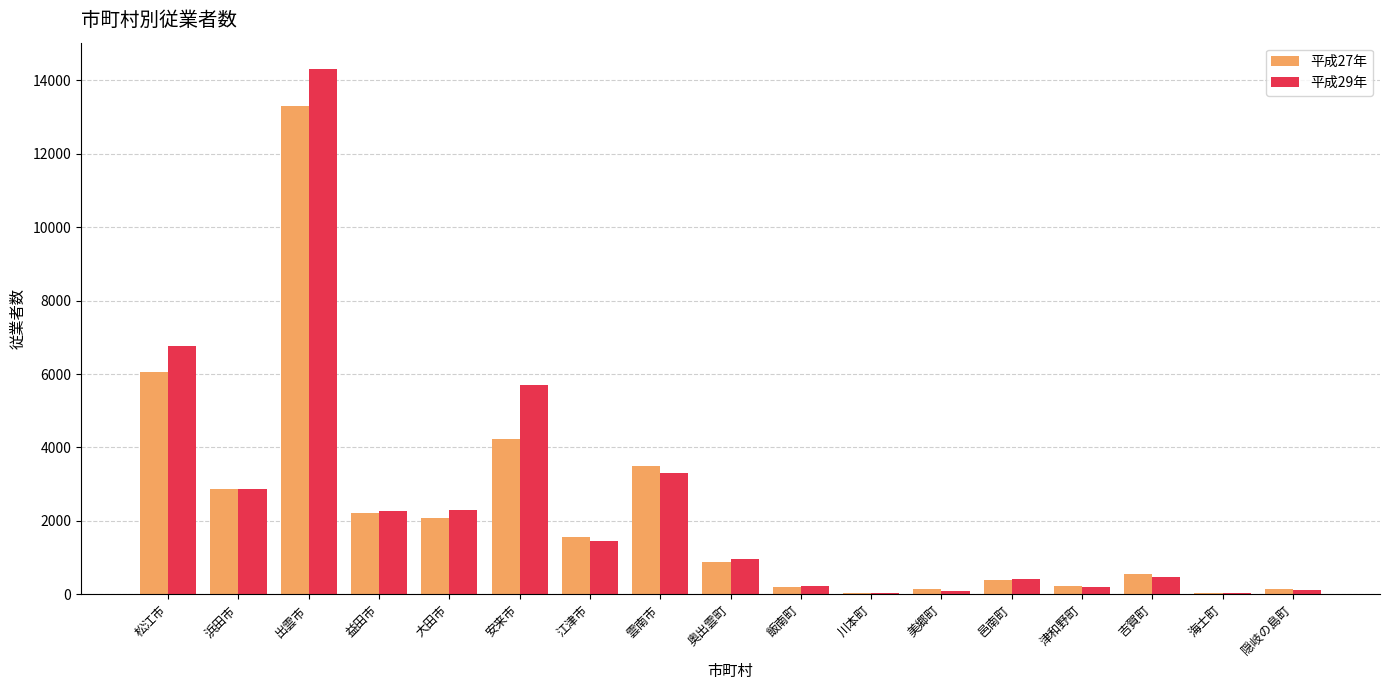

What are all the series names shown in the legend?

平成27年, 平成29年